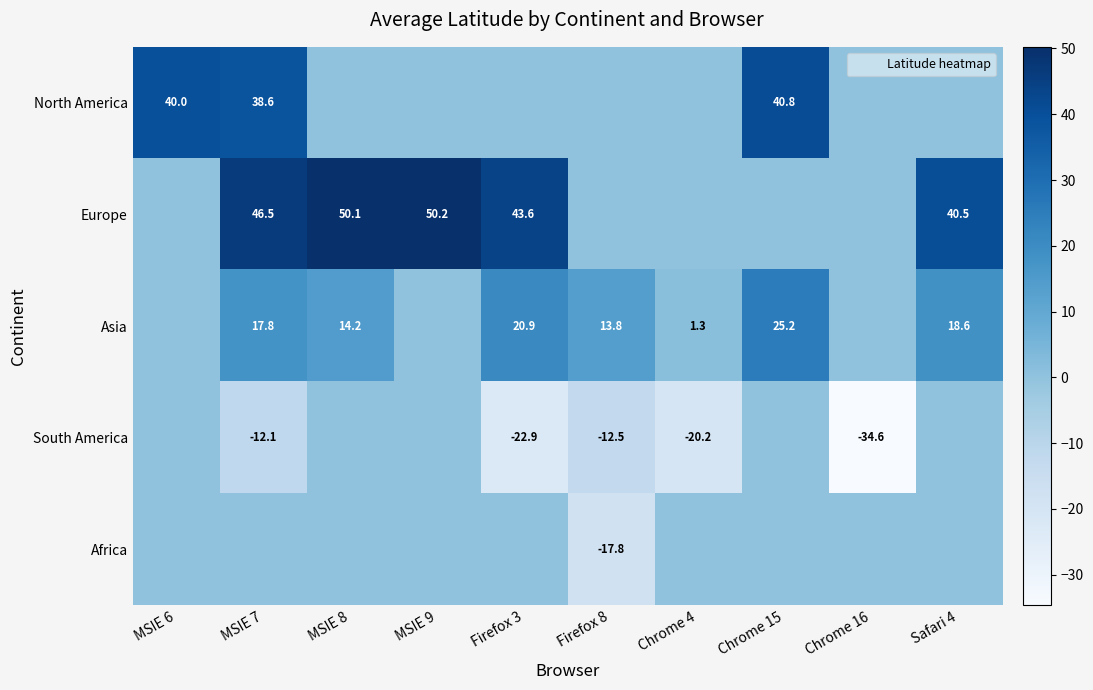

Which has a higher value, MSIE 9 or Firefox 3?

MSIE 9